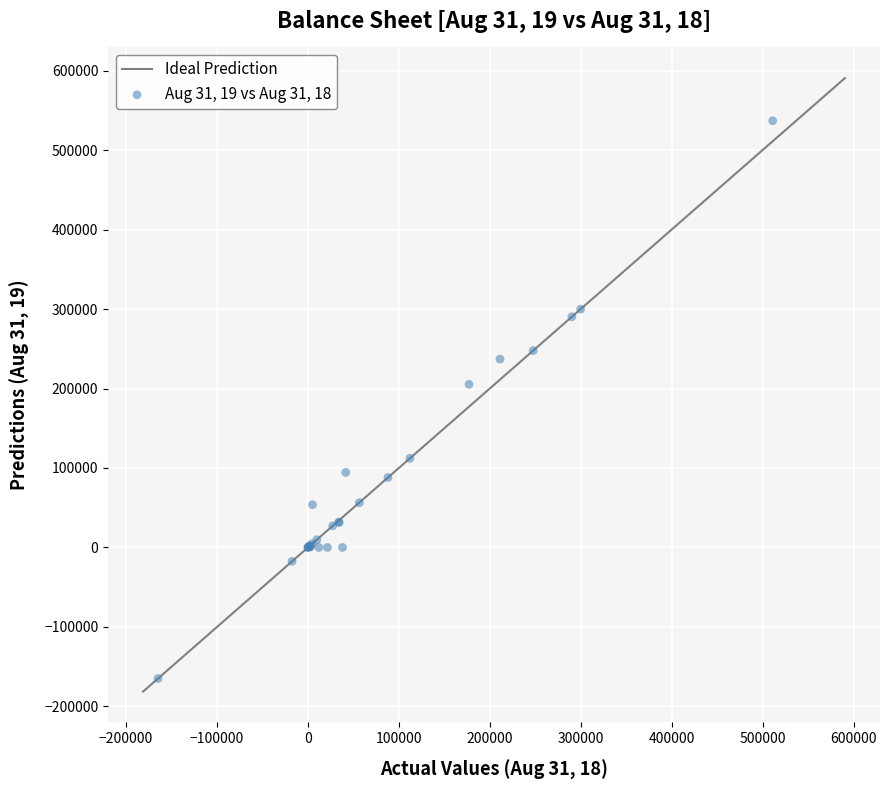

What Y value in the scatter plot is closest to 185989?

205263.0